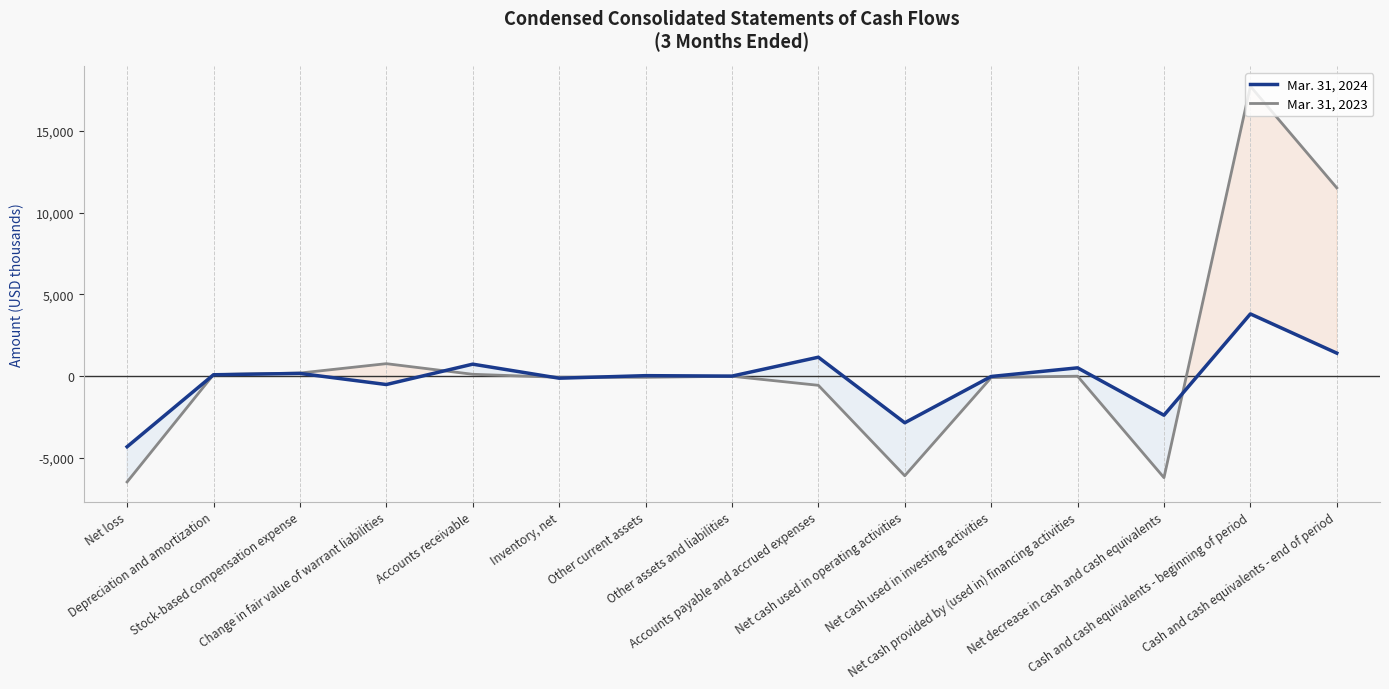

The value of Mar. 31, 2023 at Cash and cash equivalents - end of period is 4521. True or false?

False